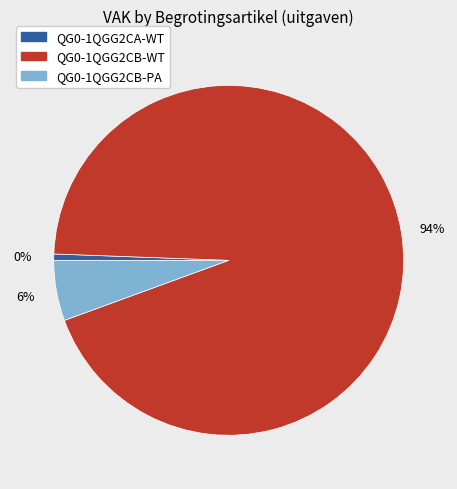

Is QG0-1QGG2CA-WT the majority of the pie?

No